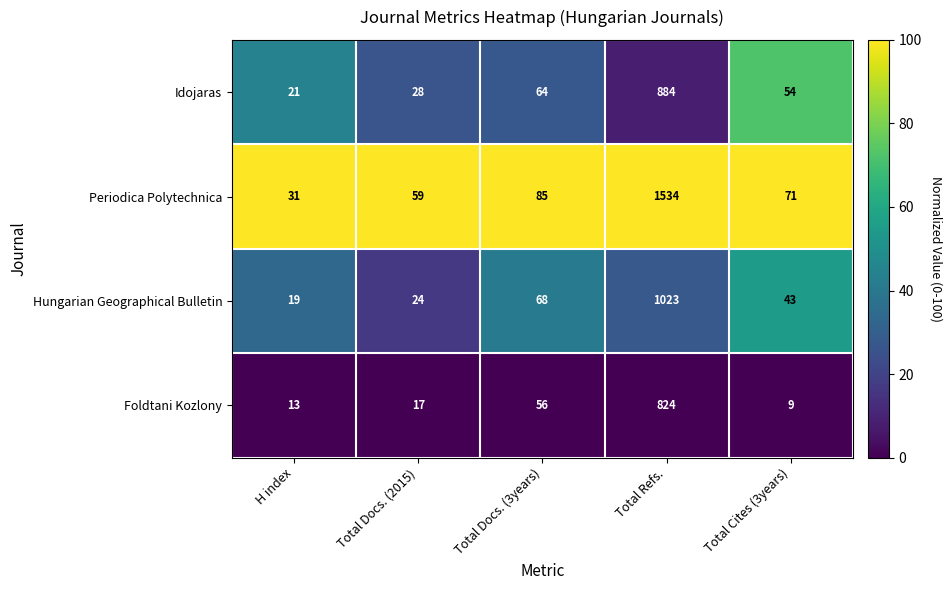

At which category is the sum across all series the highest?

Total Refs.